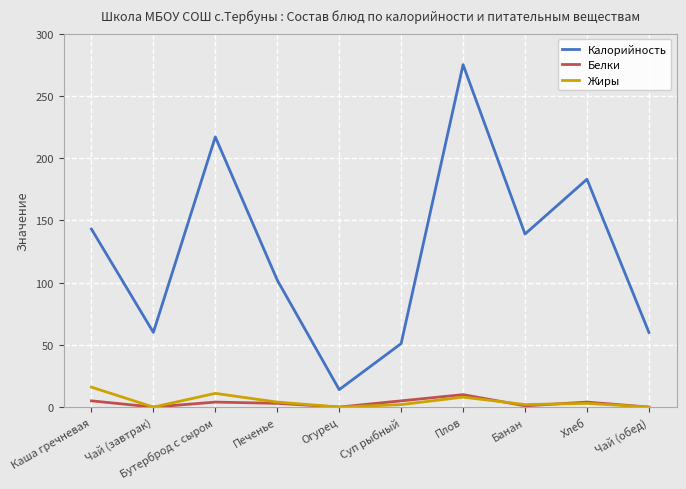

True or false: Жиры and Калорийность intersect in this chart.

False